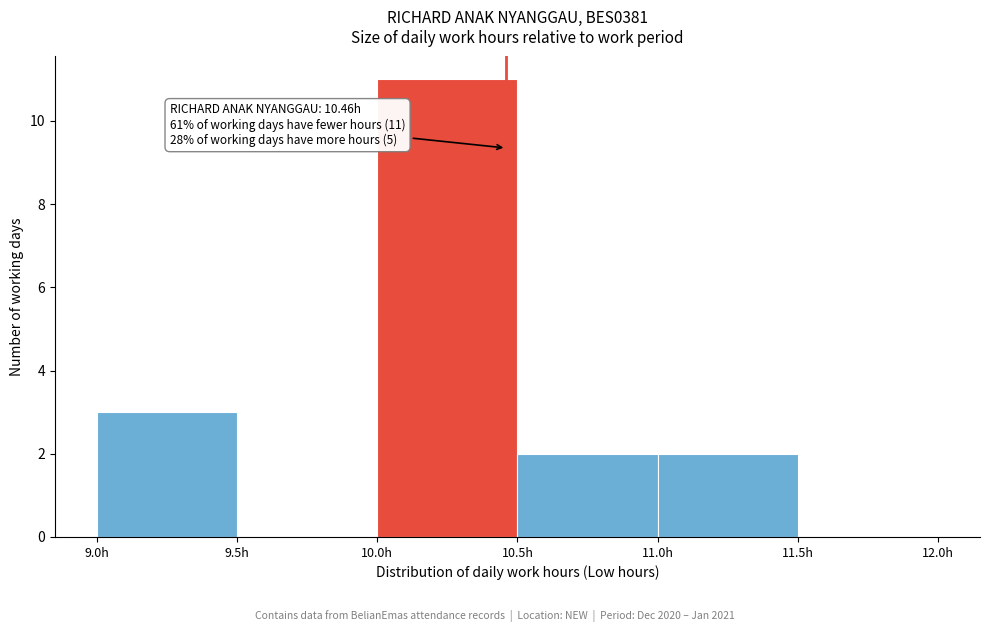

Over which range of the x-axis is the bar tallest?

10.0 to 10.5